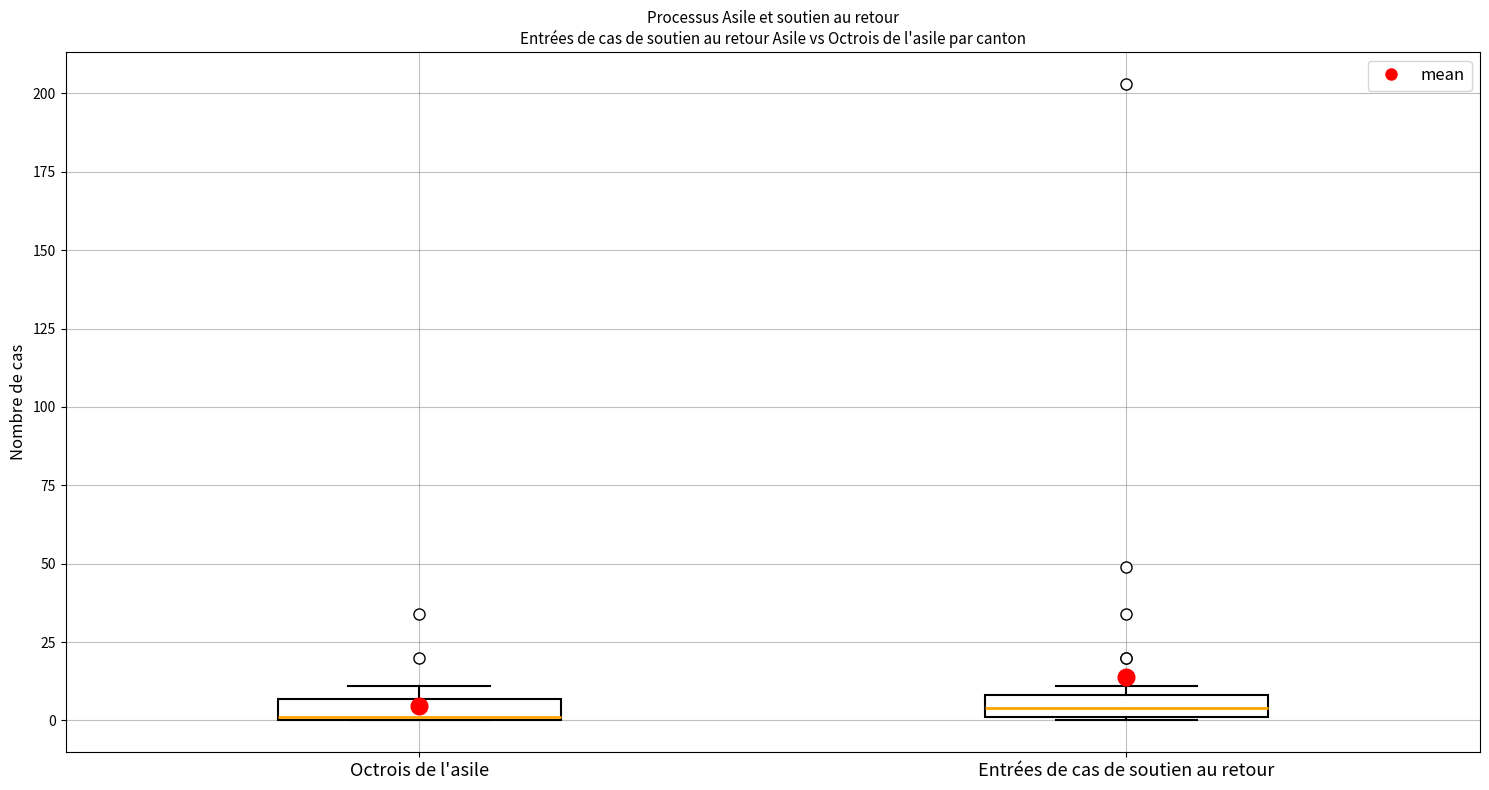

Where is the lower edge of the box for Entrées de cas de soutien au retour on the y-axis? The values are not printed on the chart, so give them approximately, as read against the axis.

0